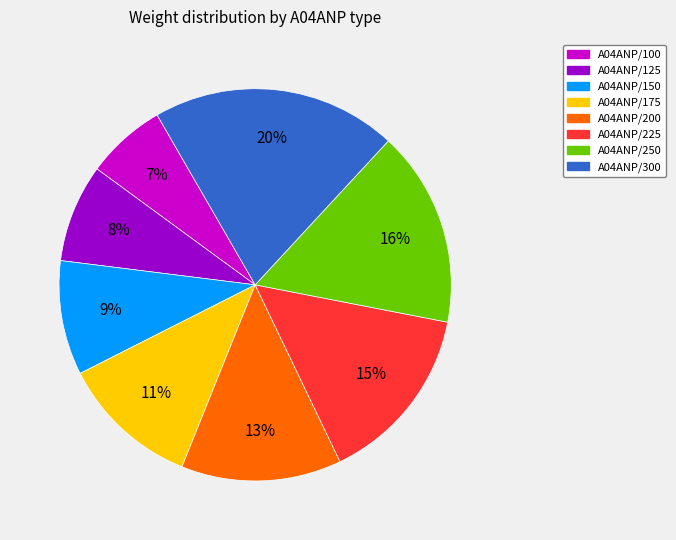

Is there a majority slice in this chart?

No